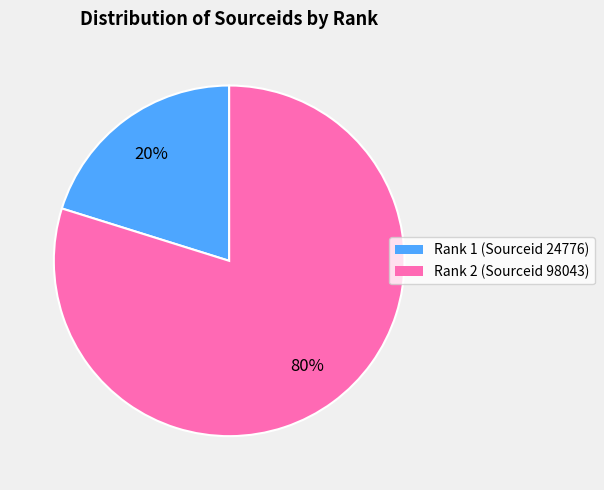

To the nearest percent, what is the difference between the largest and smallest slice percentages?

60%